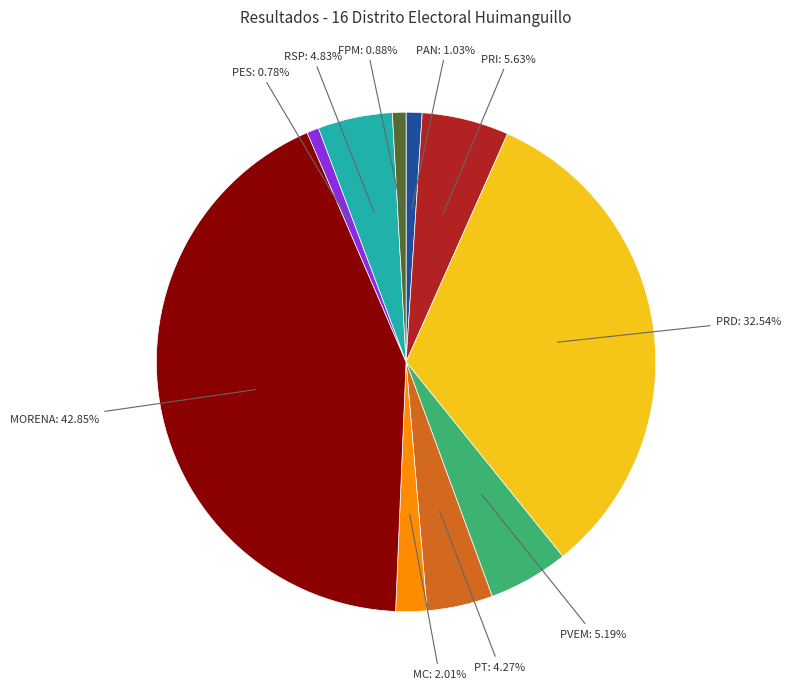

How much of the chart is everything except PT?

95.7%